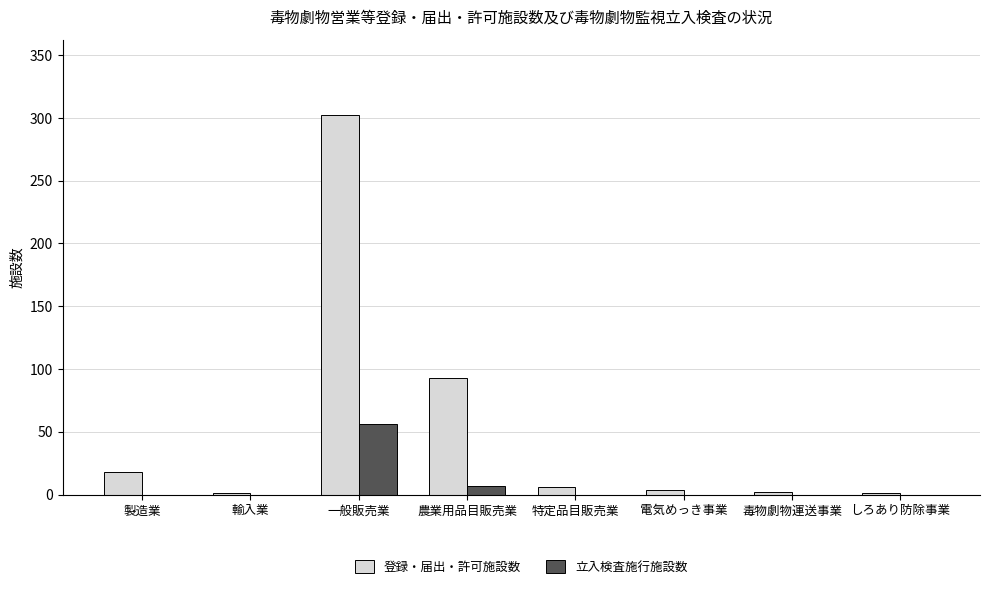

Does the chart contain stacked bars?

No